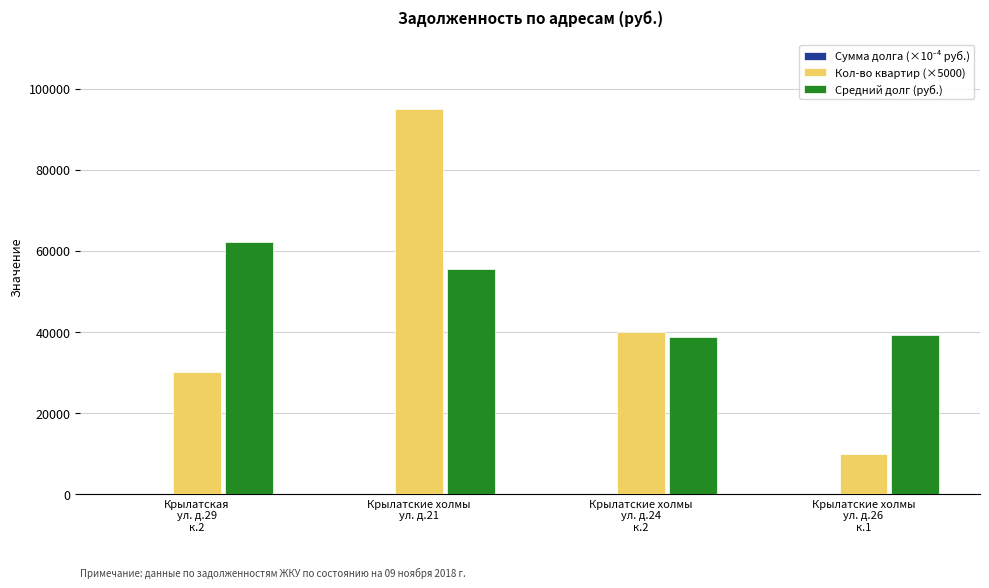

What is the highest value of the Кол-во квартир (×5000) series?

95000.0